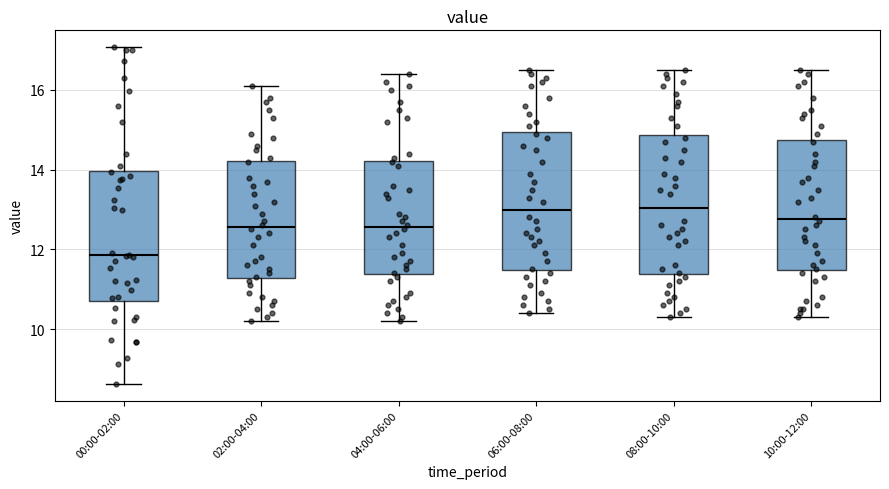

Reading left to right, read every box against the y-axis: the position of its median line, the range the box covers, and the ends of its whiskers. The values are not printed on the chart, so give them approximately, as read against the axis.

00:00-02:00: median 11.8, box 10.8 to 14.0, whiskers 8.6 to 17.0
02:00-04:00: median 12.6, box 11.2 to 14.2, whiskers 10.2 to 16.2
04:00-06:00: median 12.6, box 11.4 to 14.2, whiskers 10.2 to 16.4
06:00-08:00: median 13.0, box 11.4 to 15.0, whiskers 10.4 to 16.6
08:00-10:00: median 13.0, box 11.4 to 14.8, whiskers 10.4 to 16.6
10:00-12:00: median 12.8, box 11.4 to 14.8, whiskers 10.4 to 16.6